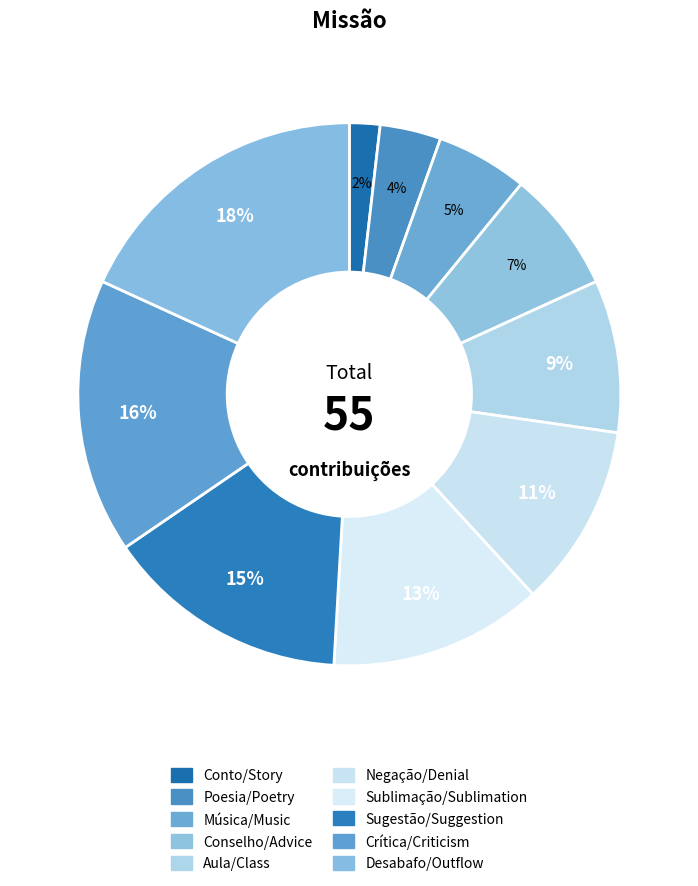

Count the number of slices in the pie.

10